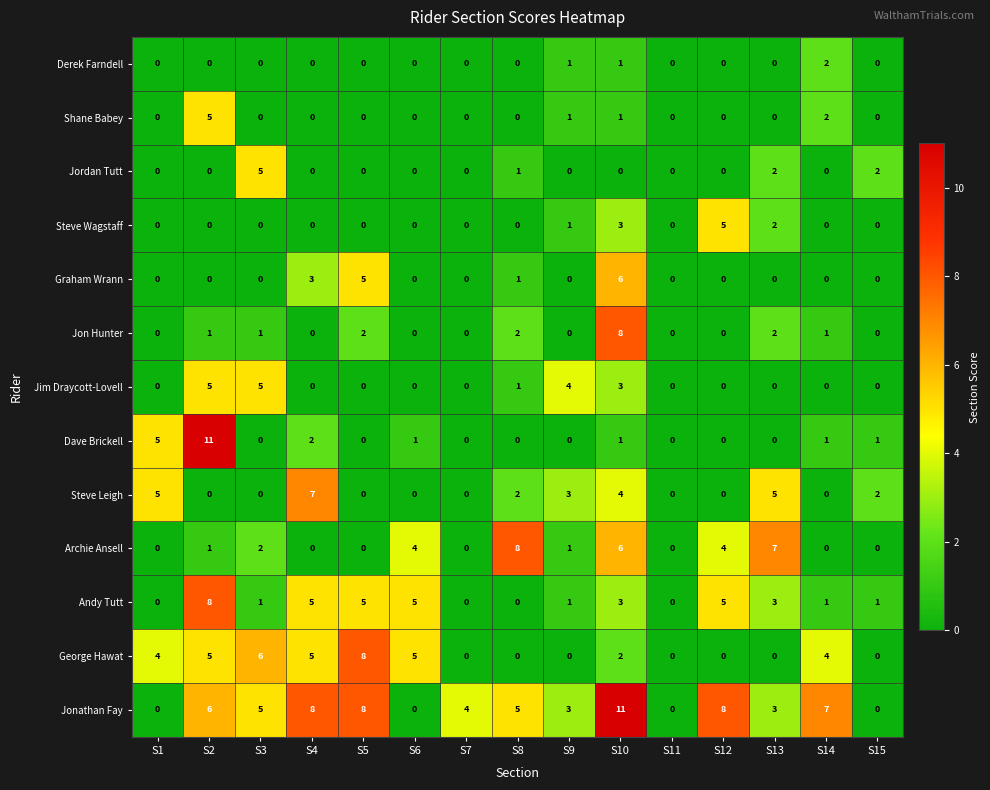

At which category is the sum across all series the highest?

S10